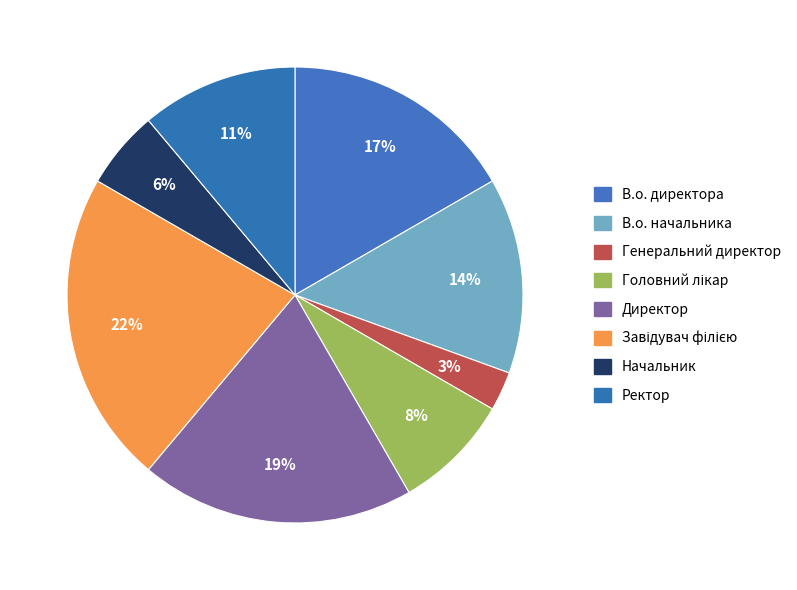

Which category has the smallest portion of the pie?

Генеральний директор